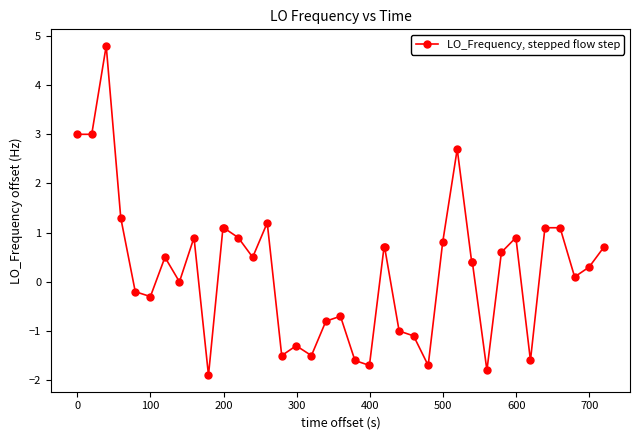

Is this an area chart (filled region under the line)?

No